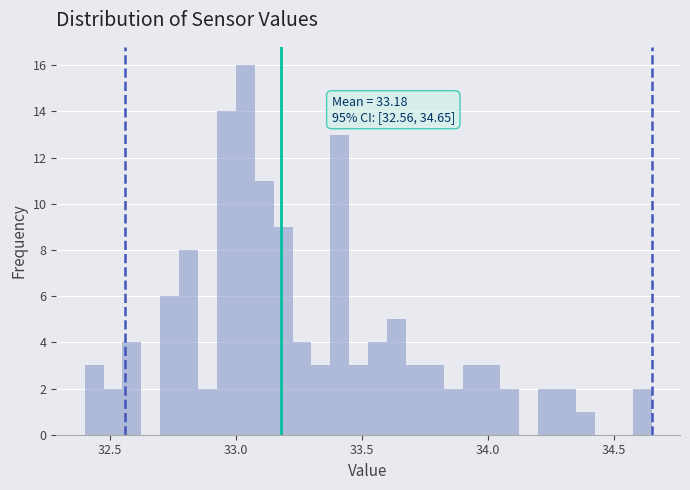

Around what value on the x-axis is the tallest bar? Give the approximate position of its centre, as read against the axis.

33.05